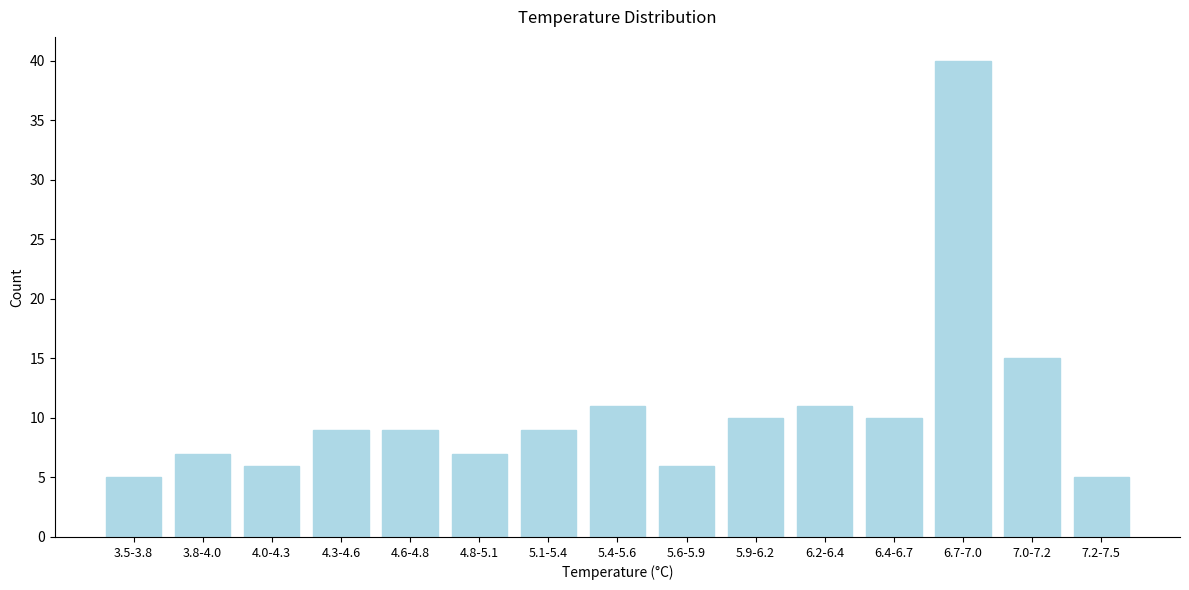

Reading right to left, transcribe all the data shown in this chart.

5	15	40	10	11	10	6	11	9	7	9	9	6	7	5